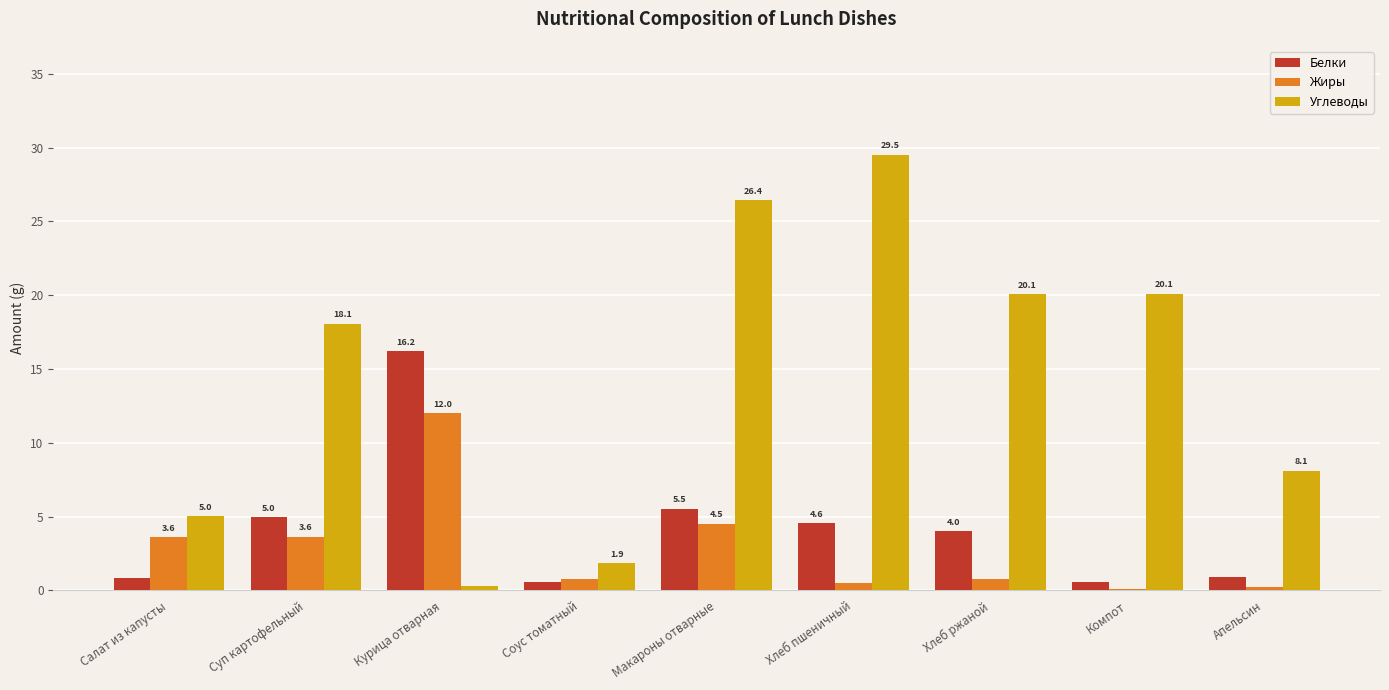

The Углеводы series shows 10.0 at Хлеб пшеничный. True or false?

False